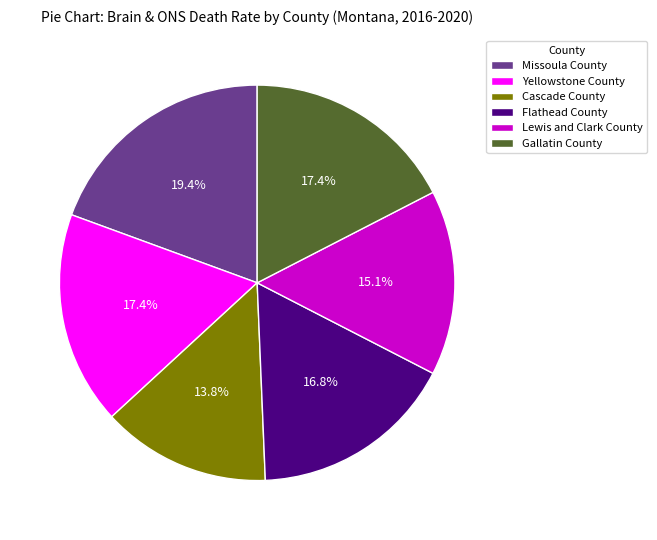

To the nearest percent, what percentage of the pie is Cascade County?

14%